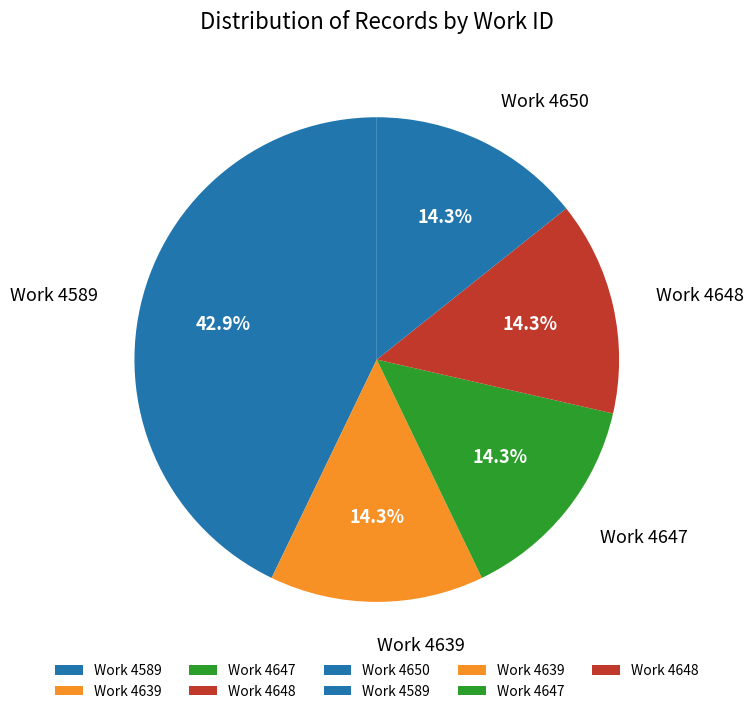

How many slices are in this pie chart?

5